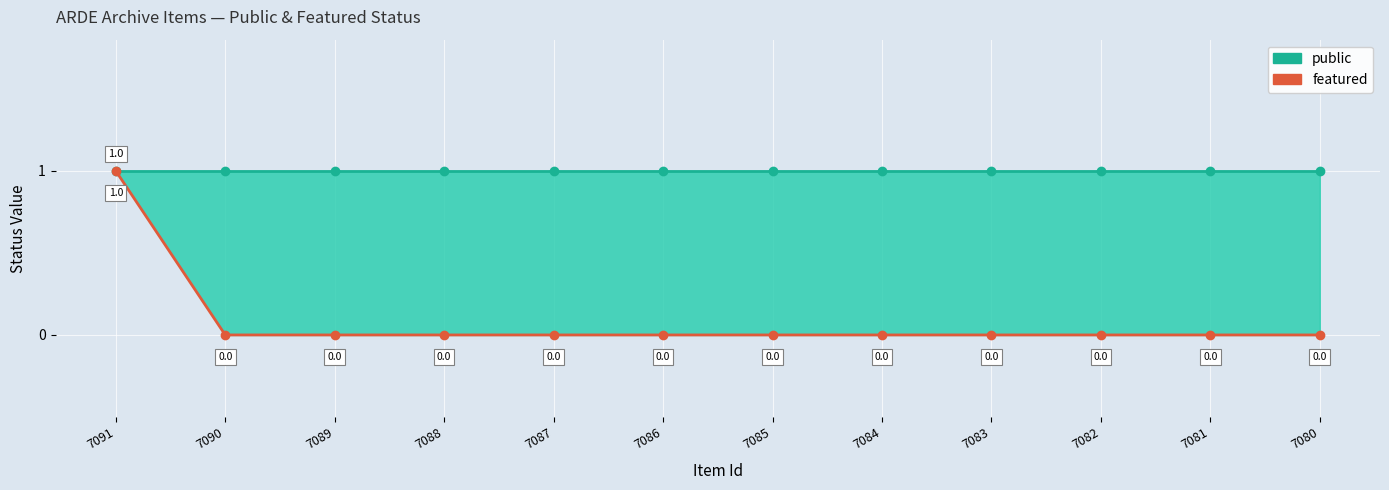

How many distinct data groups are displayed?

2